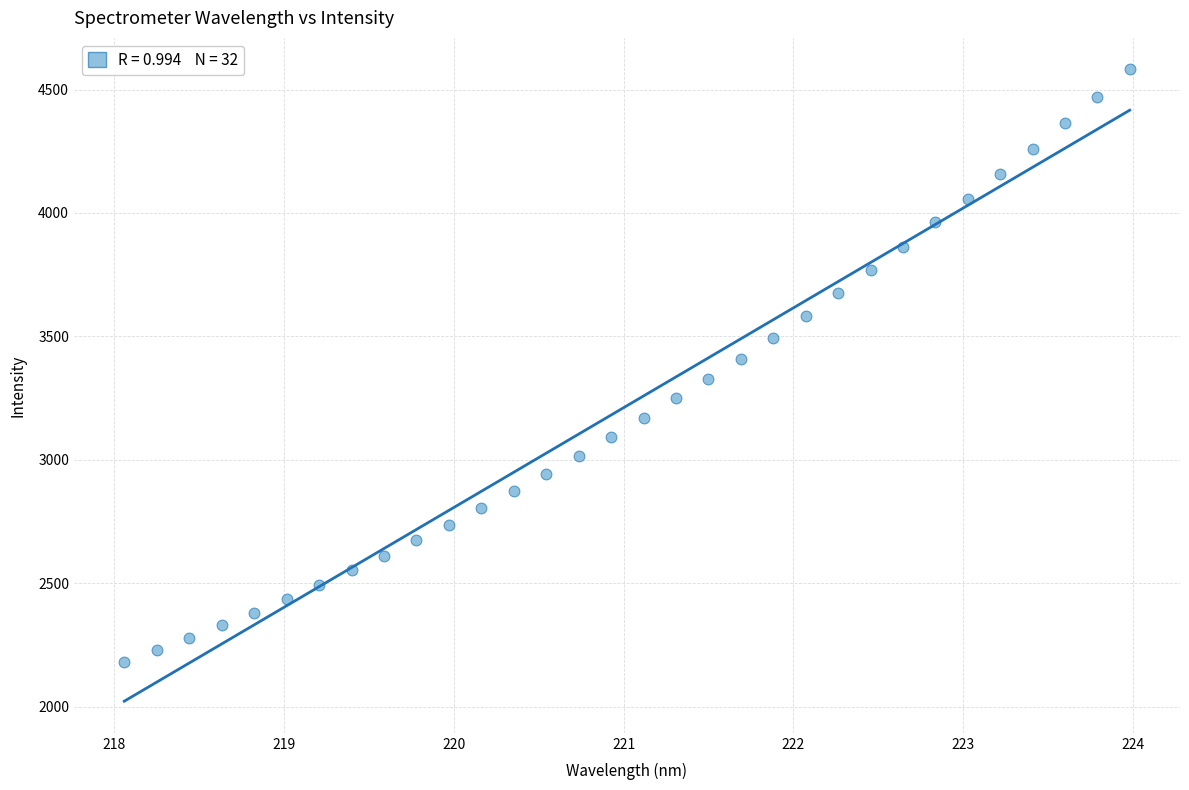

What is the range of Y values (max minus min)?

2400.3